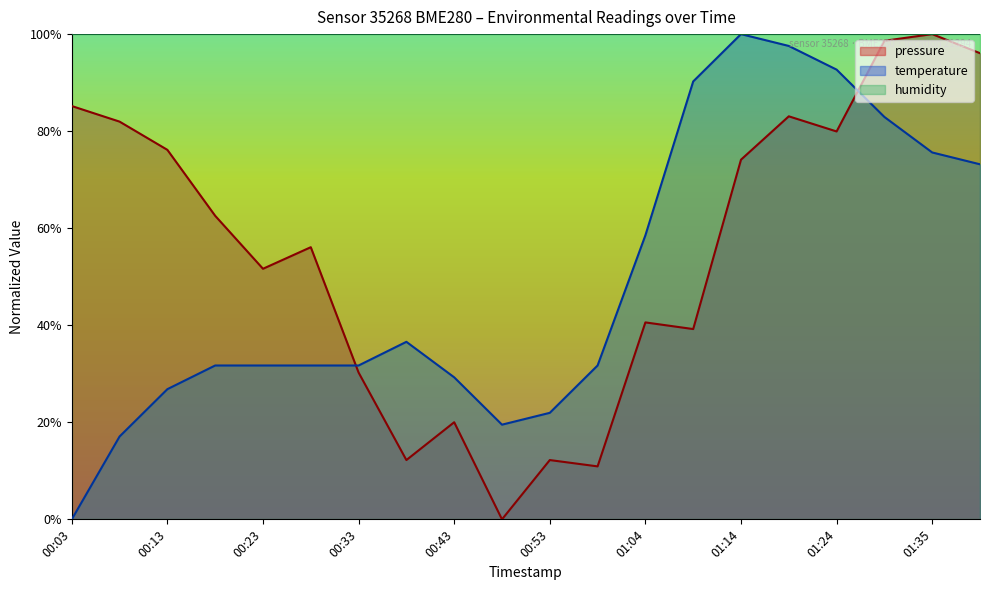

Read the pressure value at 00:43.

0.2